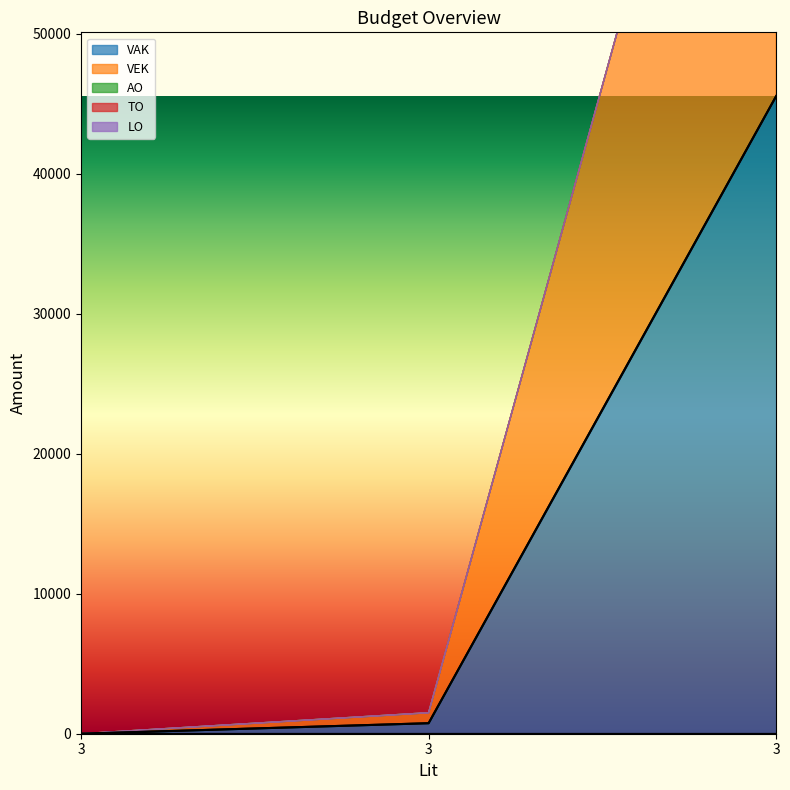

Read the VEK value at 3, to the nearest 100.

800